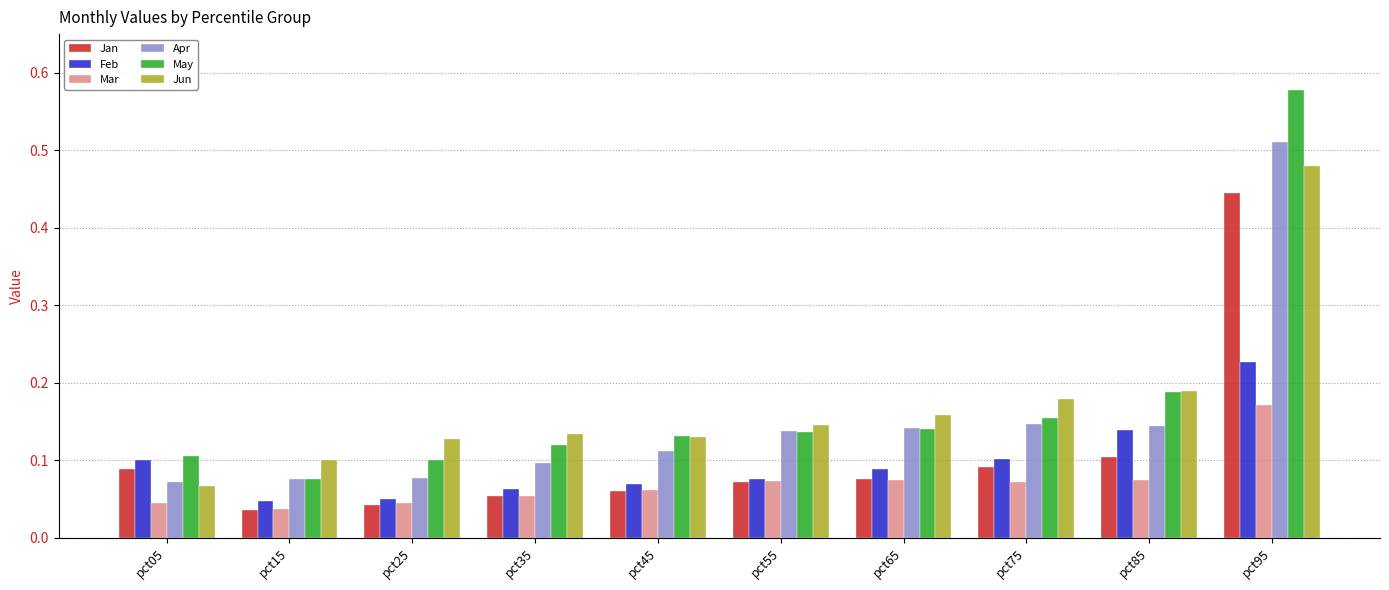

At which label does Apr reach its peak?

pct95